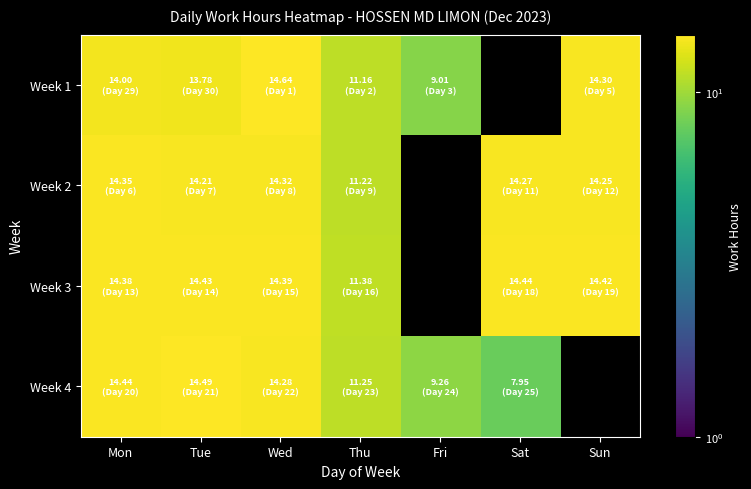

How many series are shown in this chart?

4